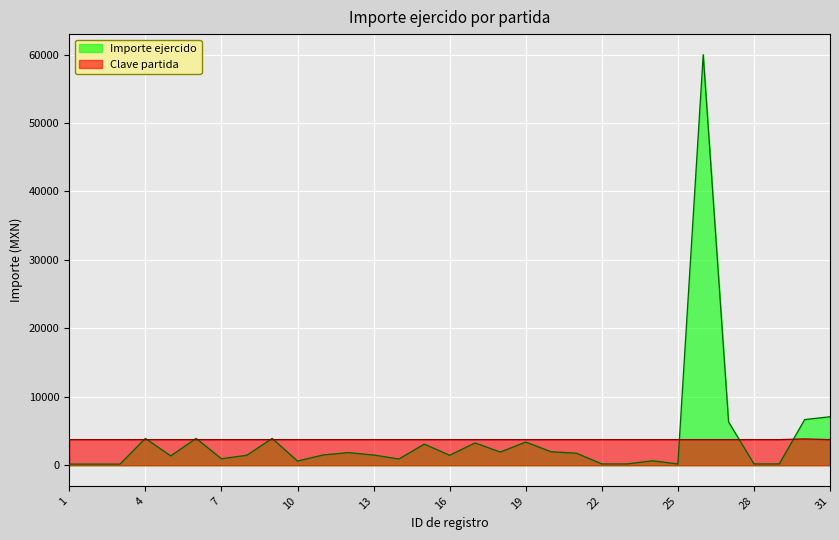

Count the number of categories in the chart.

31